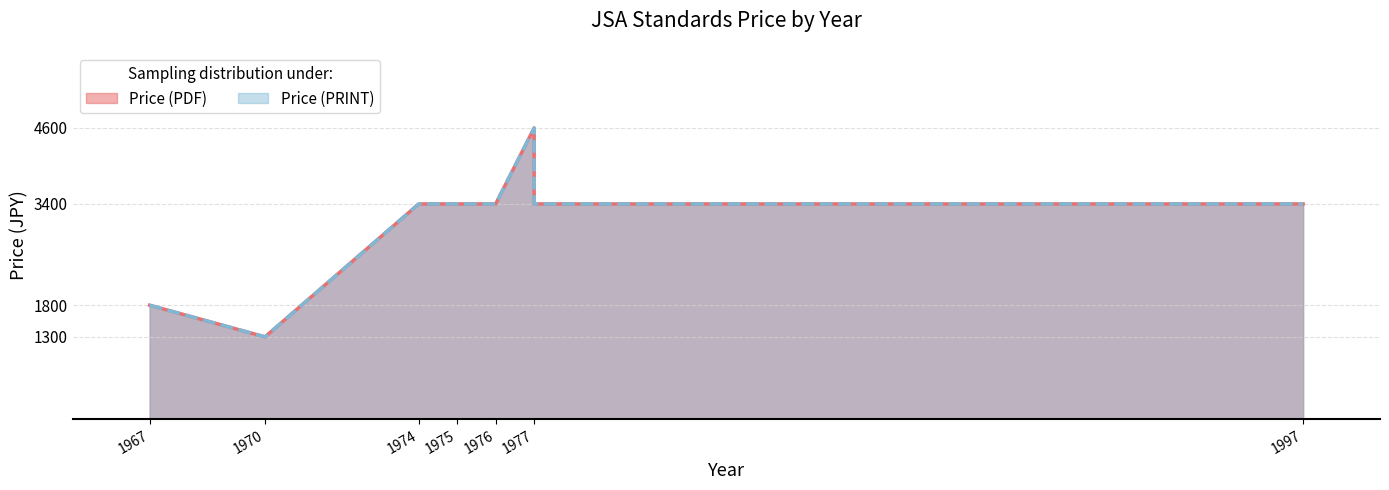

True or false: Price (PRINT) has a value of 5629 at 1974.

False